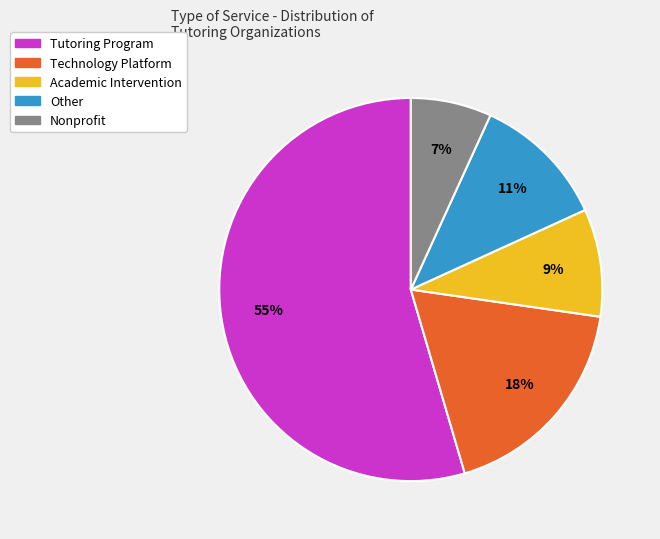

To the nearest percent, what is the combined percentage of Technology Platform and Academic Intervention?

27%